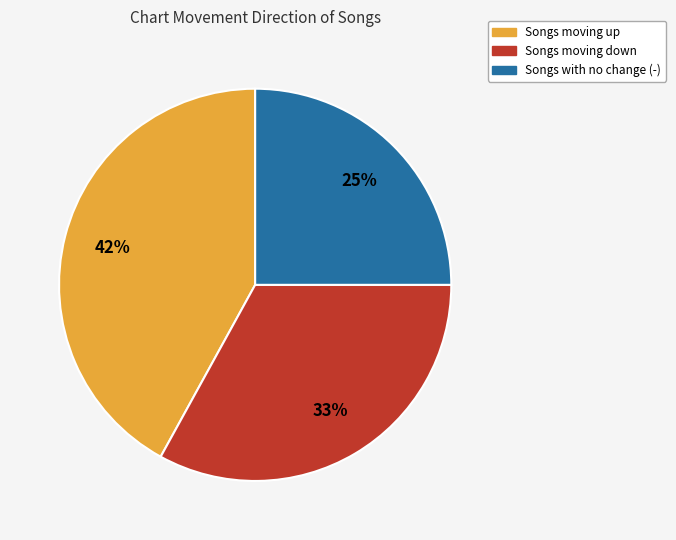

Is there a majority slice in this chart?

No